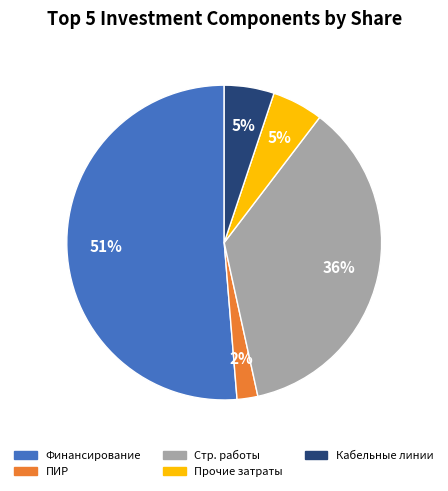

To the nearest percent, what is the difference between the largest and smallest slice percentages?

49%